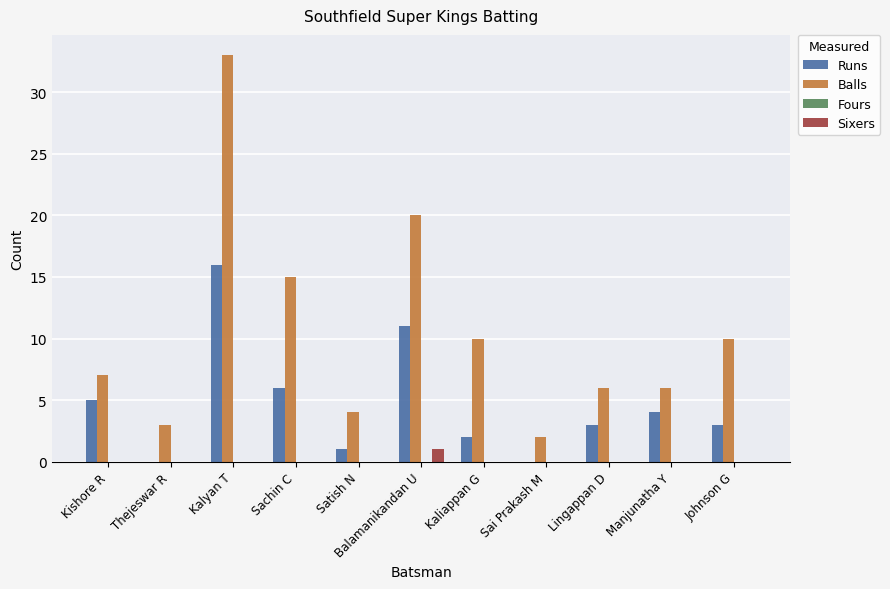

How many data points does each series have?

11